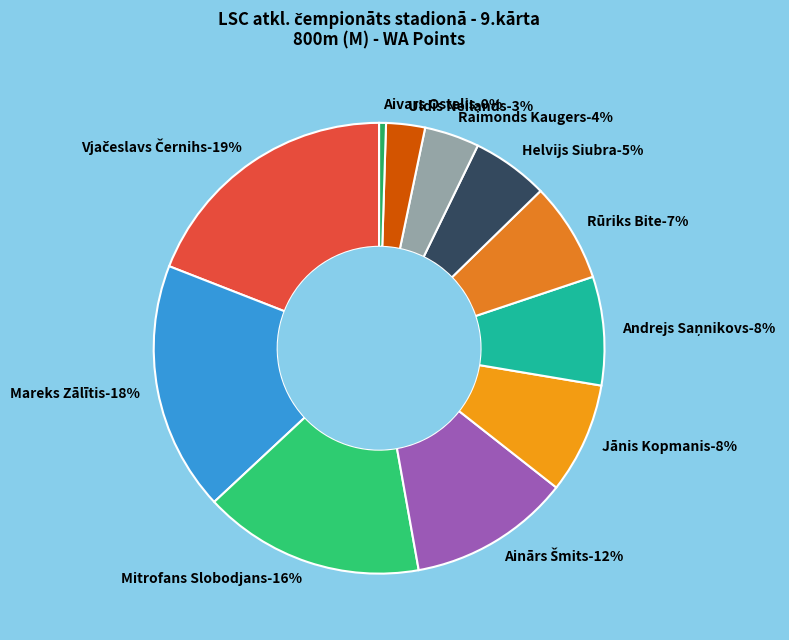

Which category has the smallest portion of the pie?

Aivars Ostelis